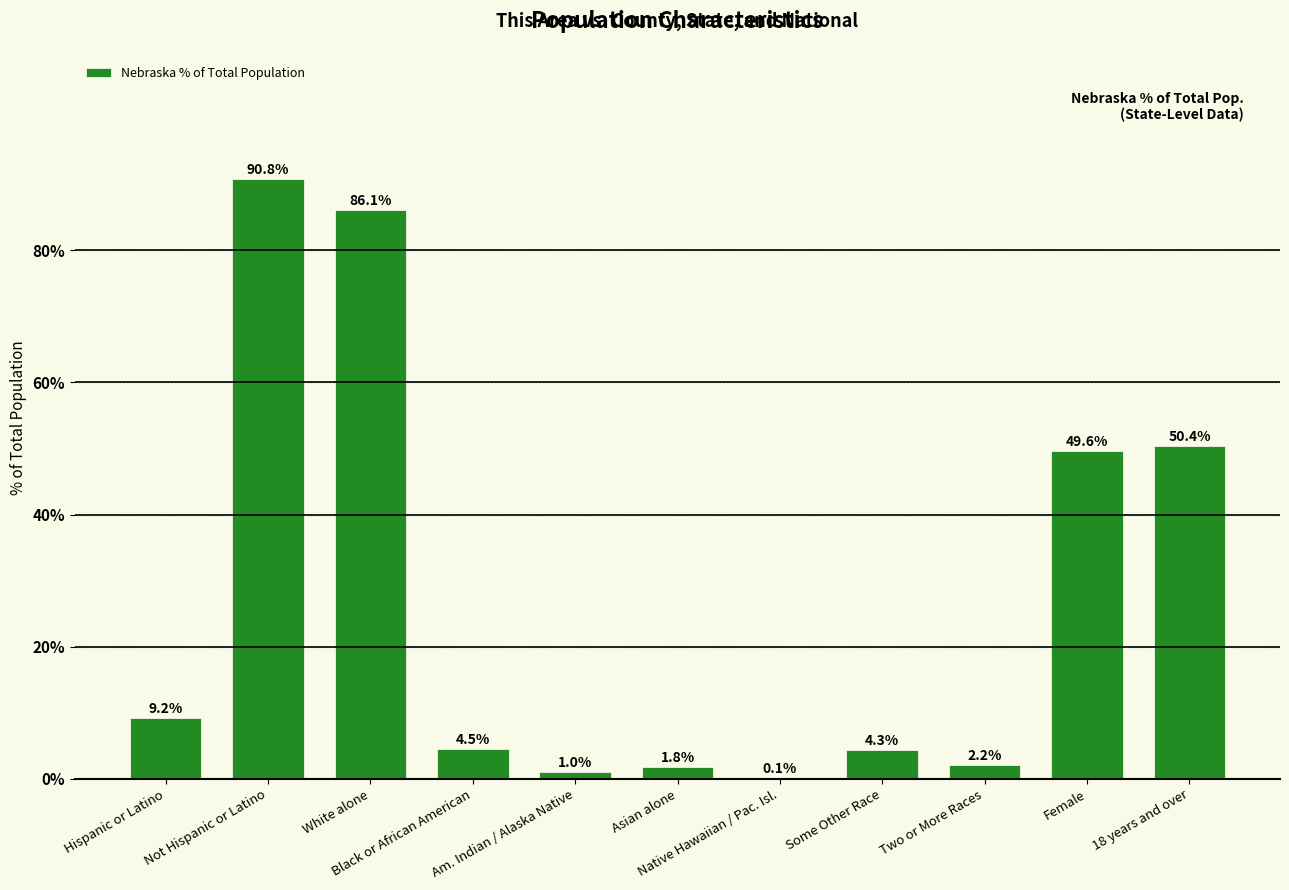

Count the number of data series in this chart.

1